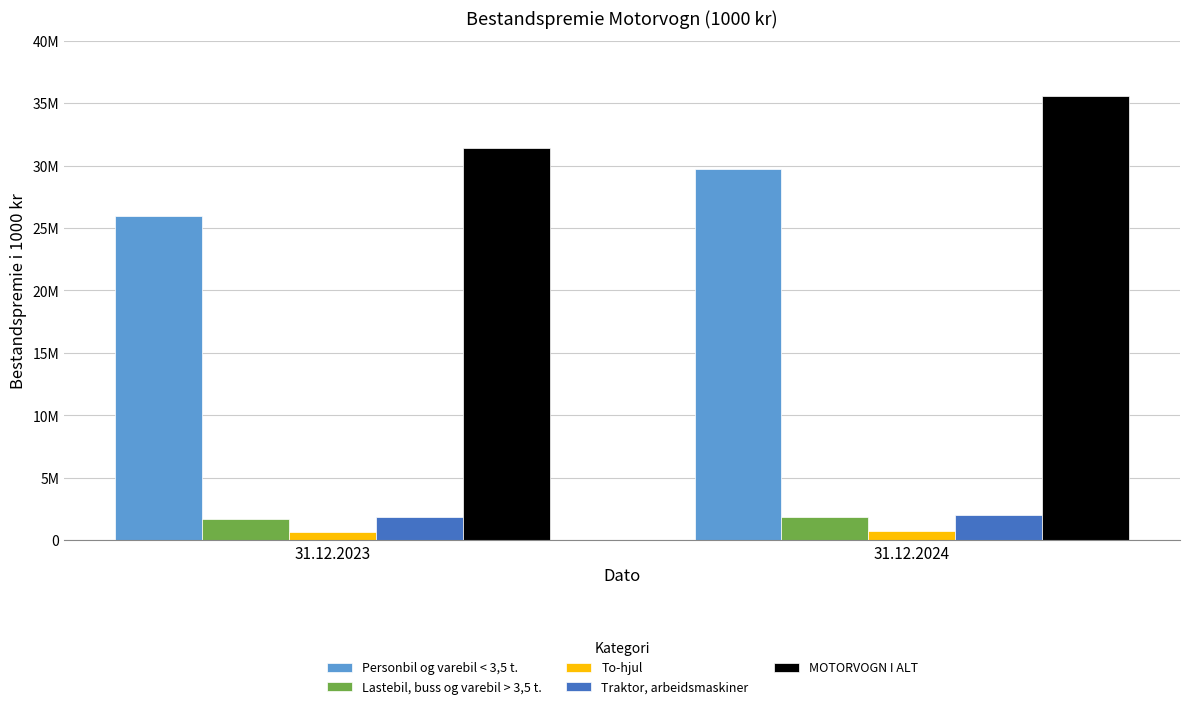

Reading right to left, list all the values displayed in this chart.

Personbil og varebil < 3,5 t.: 31.12.2024=29702982	31.12.2023=25968947
Lastebil, buss og varebil > 3,5 t.: 31.12.2024=1851997	31.12.2023=1722127
To-hjul: 31.12.2024=757211	31.12.2023=691199
Traktor, arbeidsmaskiner: 31.12.2024=2014916	31.12.2023=1839320
MOTORVOGN I ALT: 31.12.2024=35604023	31.12.2023=31420241